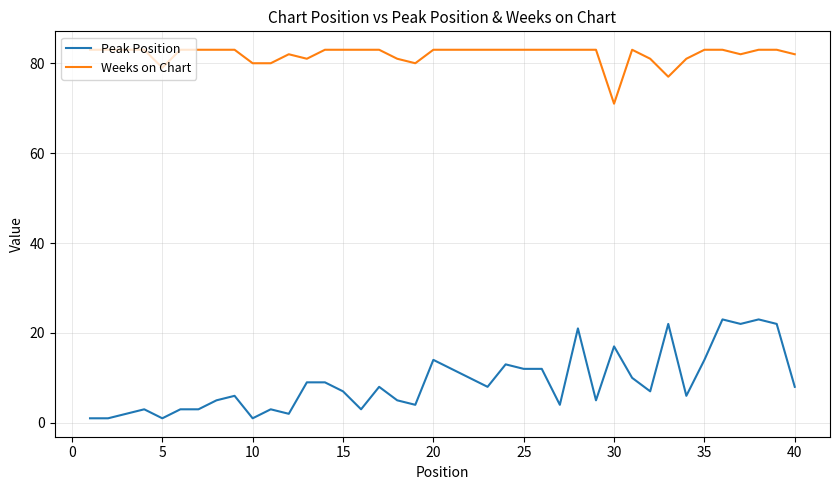

What is the minimum value for Weeks on Chart?

71